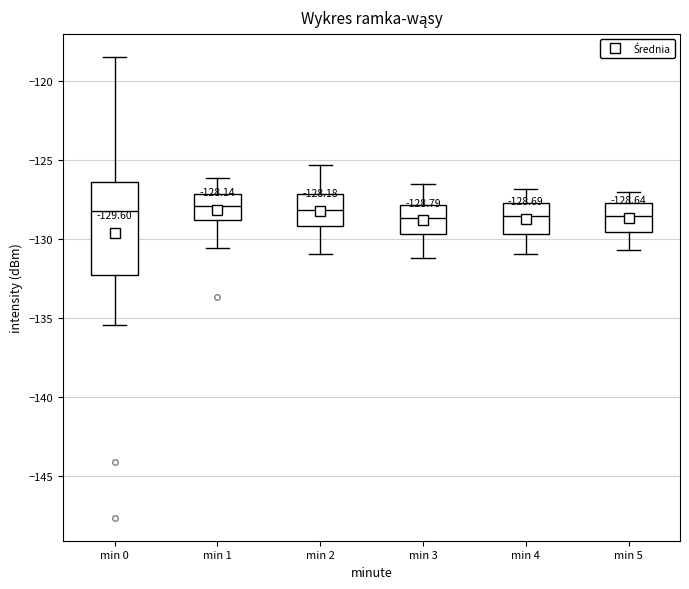

Comparing the boxes themselves (not the whiskers), which one is the tallest?

min 0